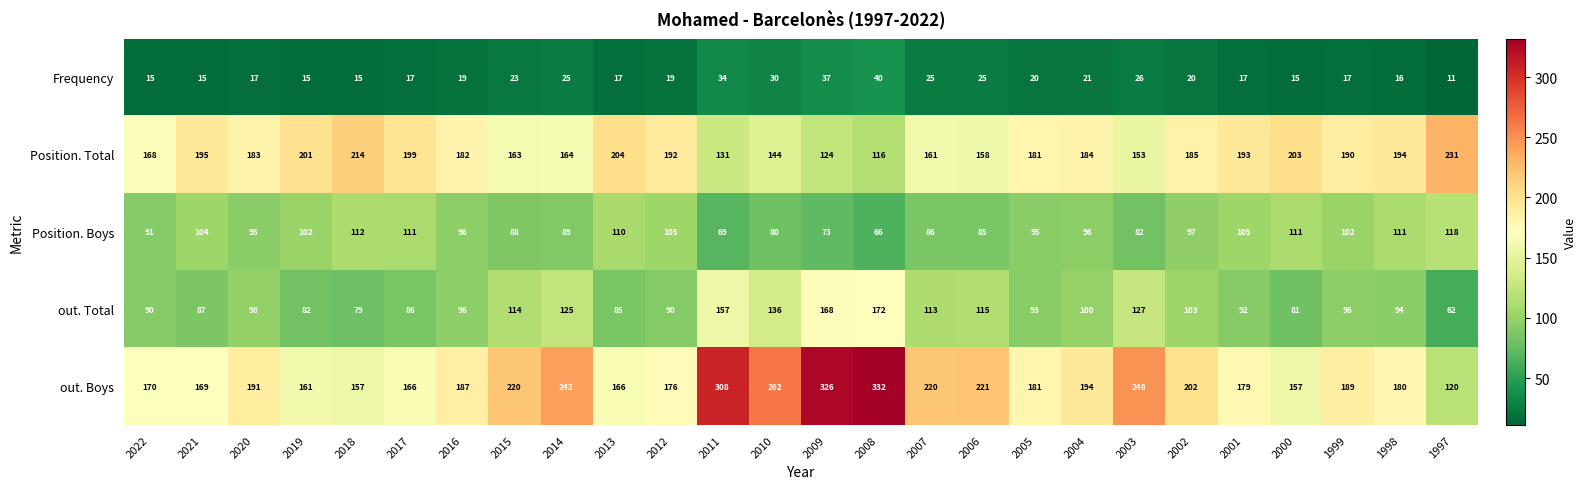

Which series changed the most between 2018 and 2002?

out. Boys